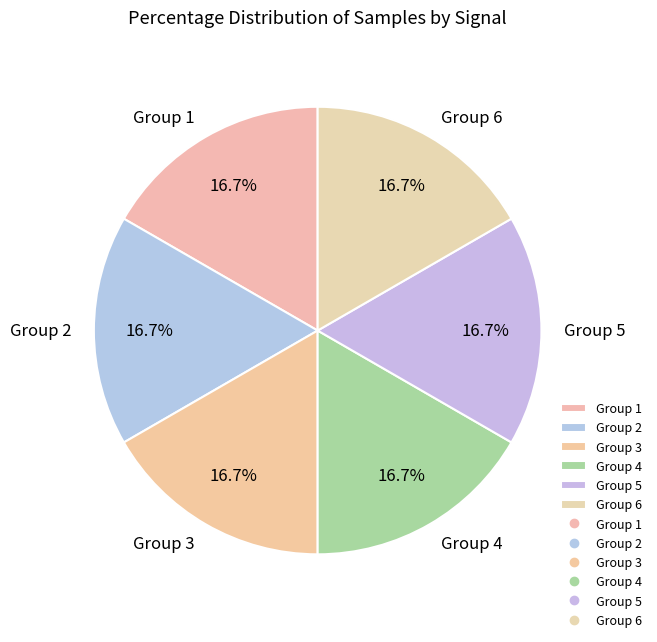

Is Group 6 the majority of the pie?

No